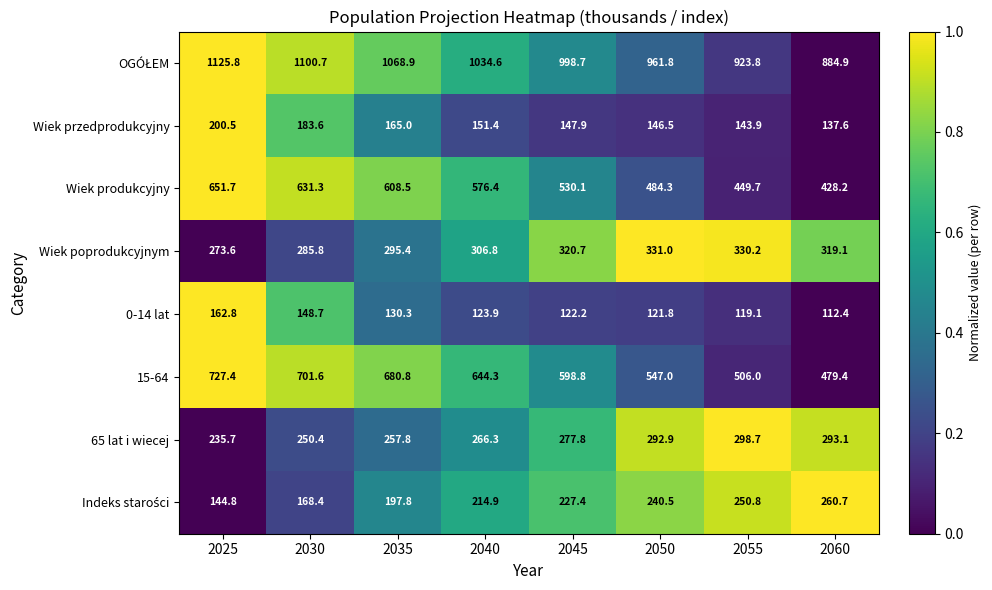

Is it true that Wiek poprodukcyjnym equals 285.8 at 2030?

True